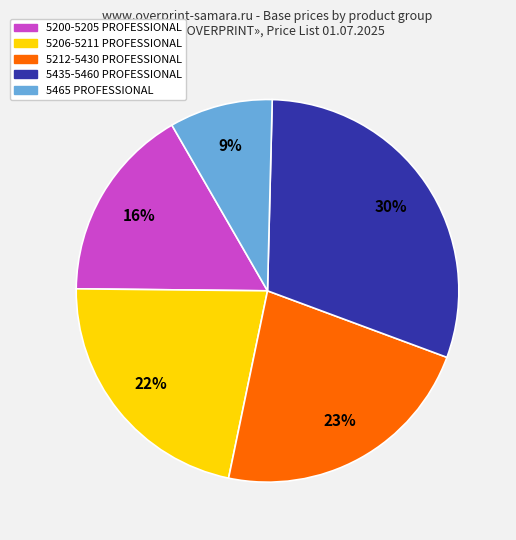

Does any single category account for the majority?

No